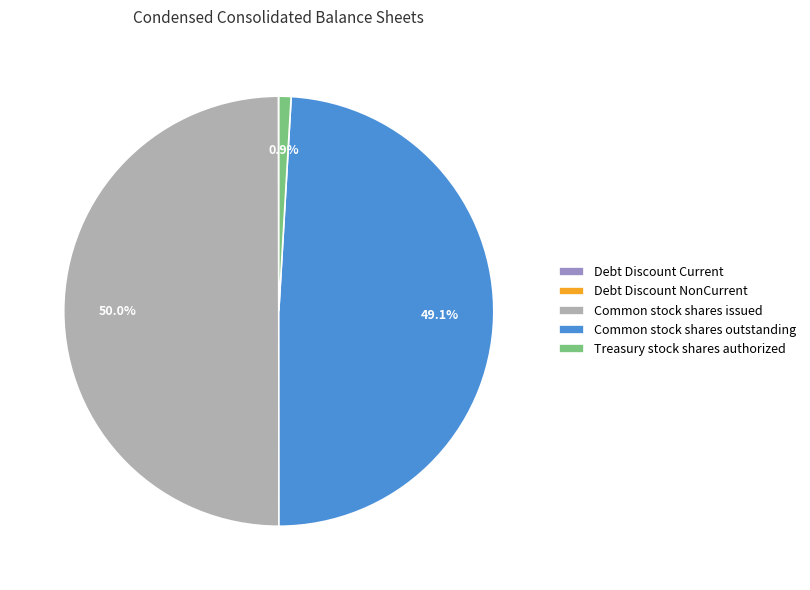

Which has a higher value, Treasury stock shares authorized or Common stock shares issued?

Common stock shares issued